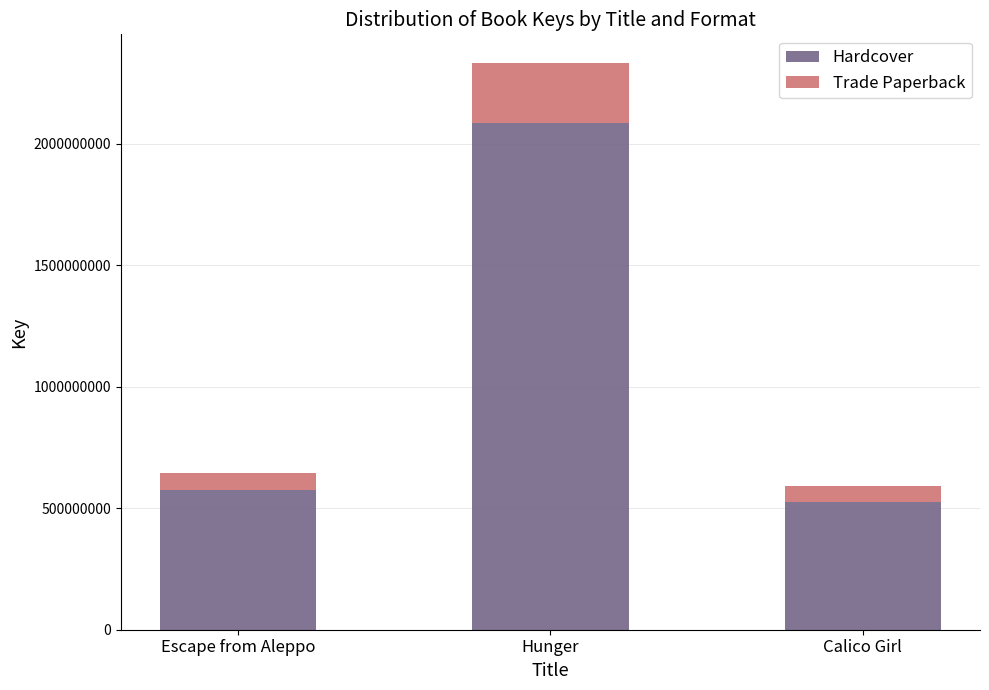

What is the difference between the maximum and minimum values in the Hardcover series?

1557015079.0